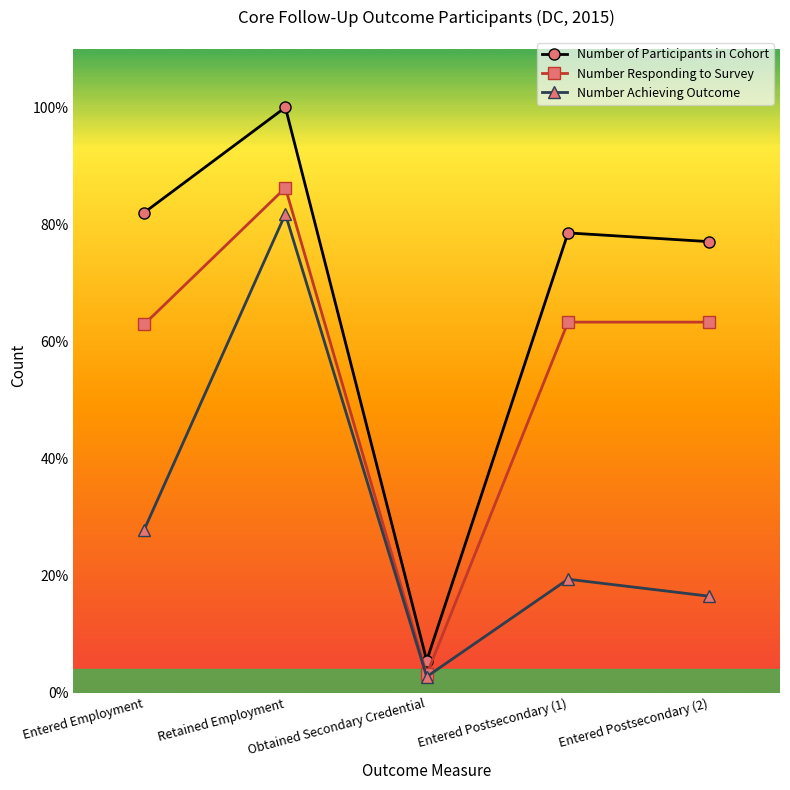

What are all the series names shown in the legend?

Number of Participants in Cohort, Number Responding to Survey, Number Achieving Outcome